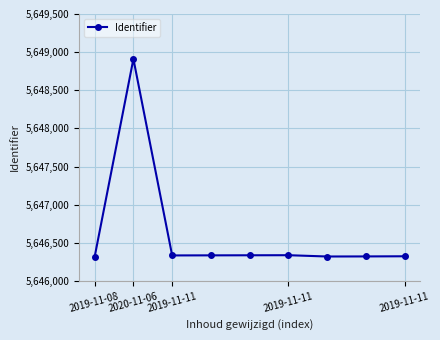

What is the value of the 5th point from the left?

5646338